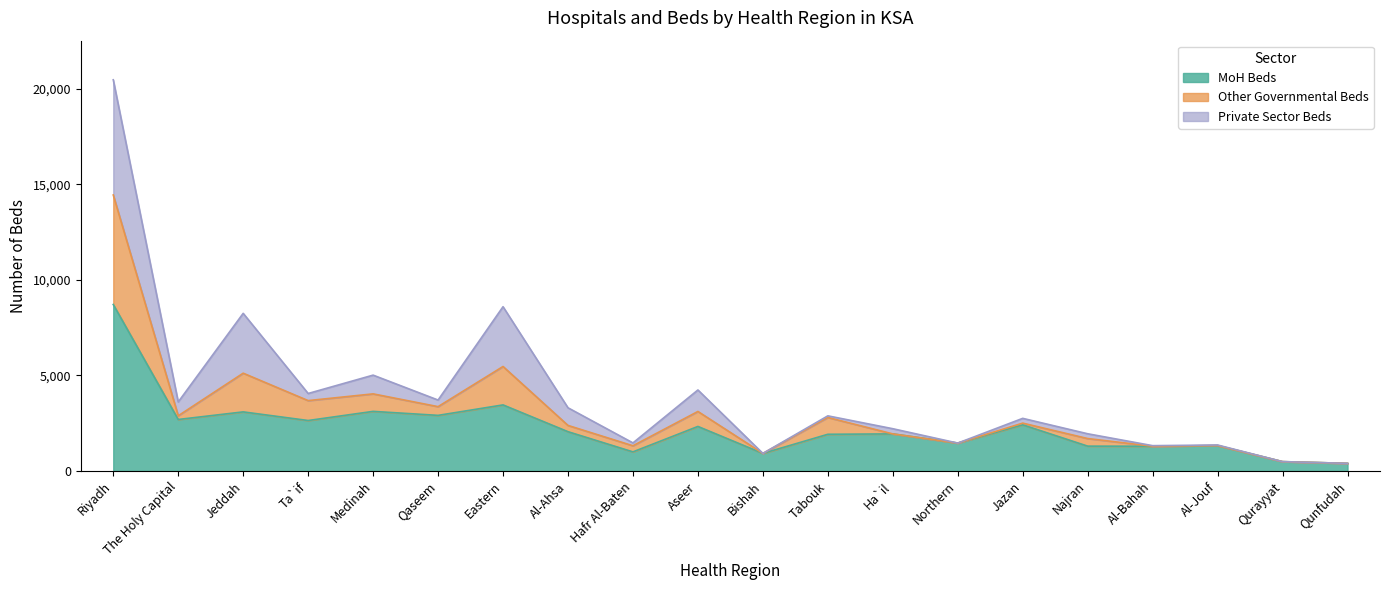

In Other Governmental Beds, how many points are lower than both neighbors (excluding endpoints)?

7